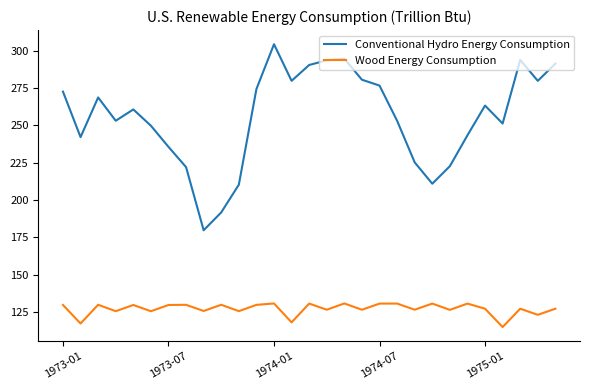

List the series in order of their overall mean, lowest first.

Wood Energy Consumption, Conventional Hydro Energy Consumption